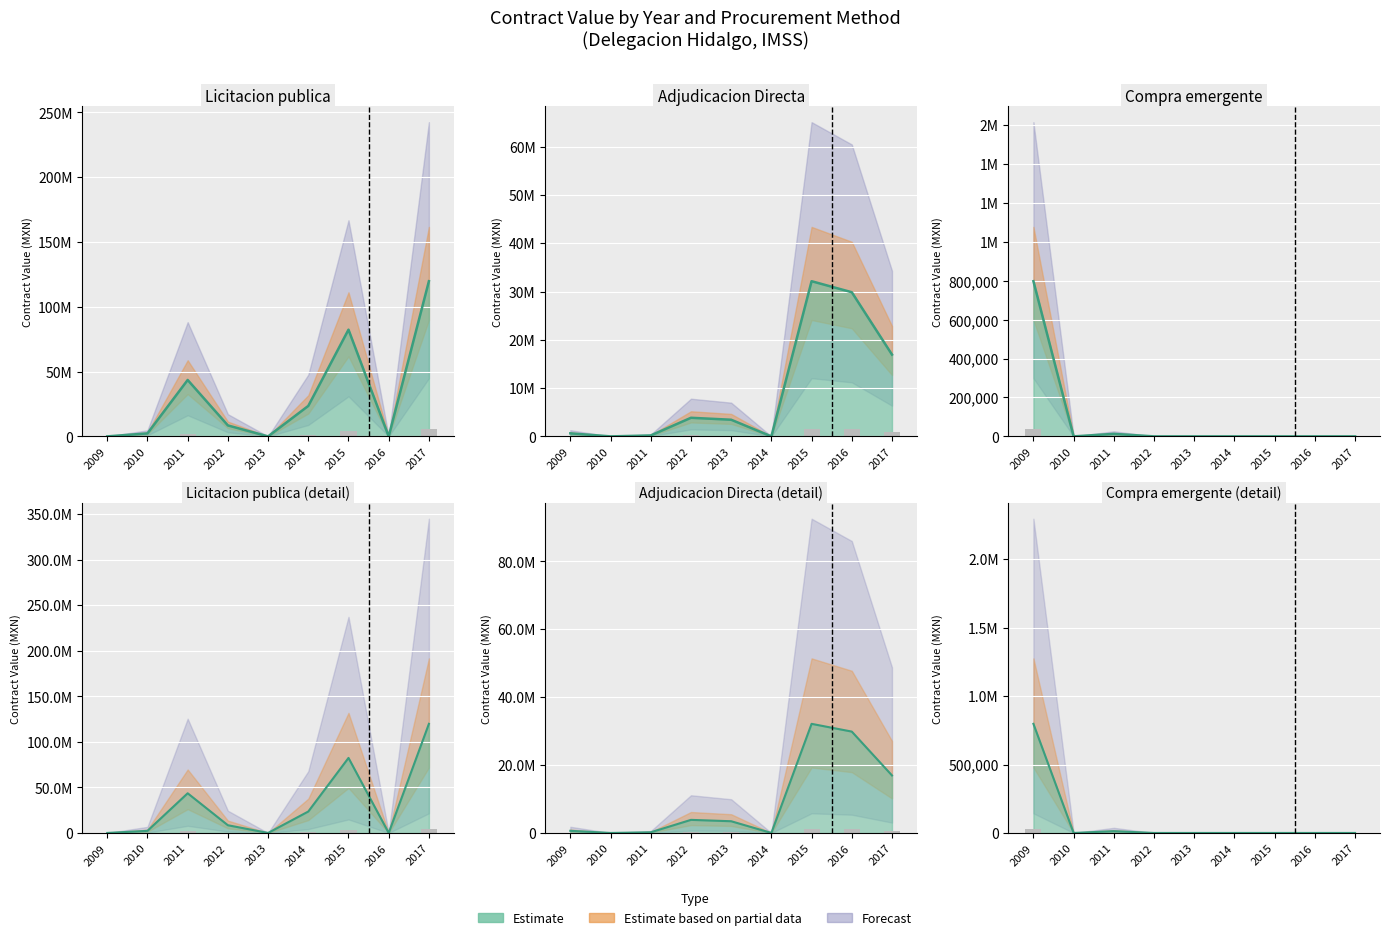

Reading left to right, list all the values displayed in this chart.

Licitacion publica: 0.0	2316880.8	43541262.7	8470471.0	0.0	23530837.0	82364492.4	0.0	119760128.2
Adjudicacion Directa: 631432.5	0.0	194300.0	3854260.4	3450000.0	0.0	32133829.2	29852220.2	16937357.7
Compra emergente: 797108.5	0.0	12996.6	0.0	0.0	0.0	0.0	0.0	0.0